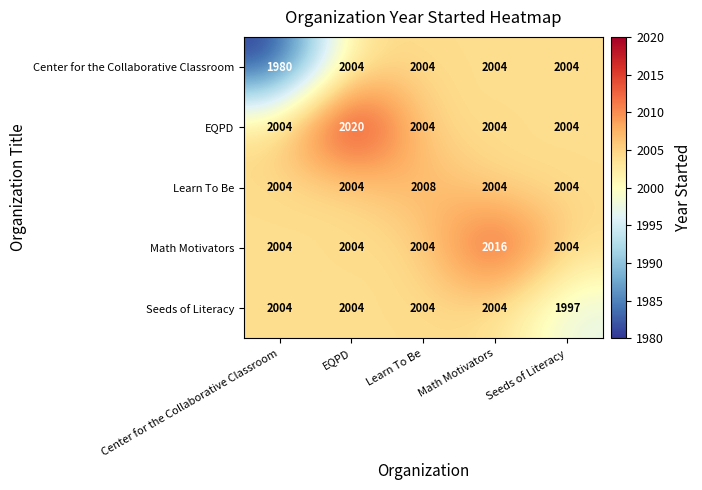

Reading left to right, what are all the values shown in this chart?

Center for the Collaborative Classroom: 1980	2004	2004	2004	2004
EQPD: 2004	2020	2004	2004	2004
Learn To Be: 2004	2004	2008	2004	2004
Math Motivators: 2004	2004	2004	2016	2004
Seeds of Literacy: 2004	2004	2004	2004	1997